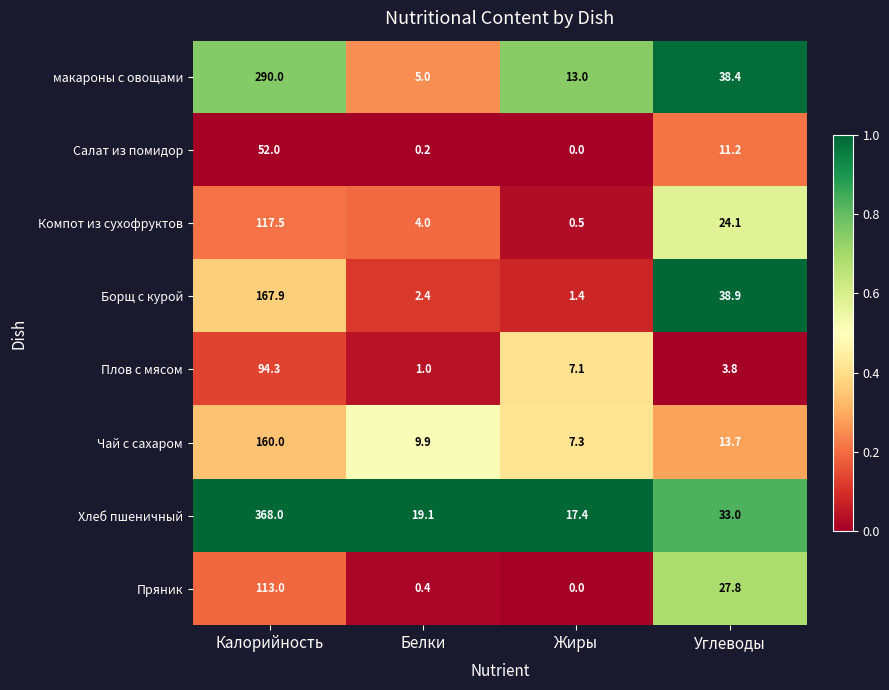

Read the Компот из сухофруктов value at Жиры.

0.5